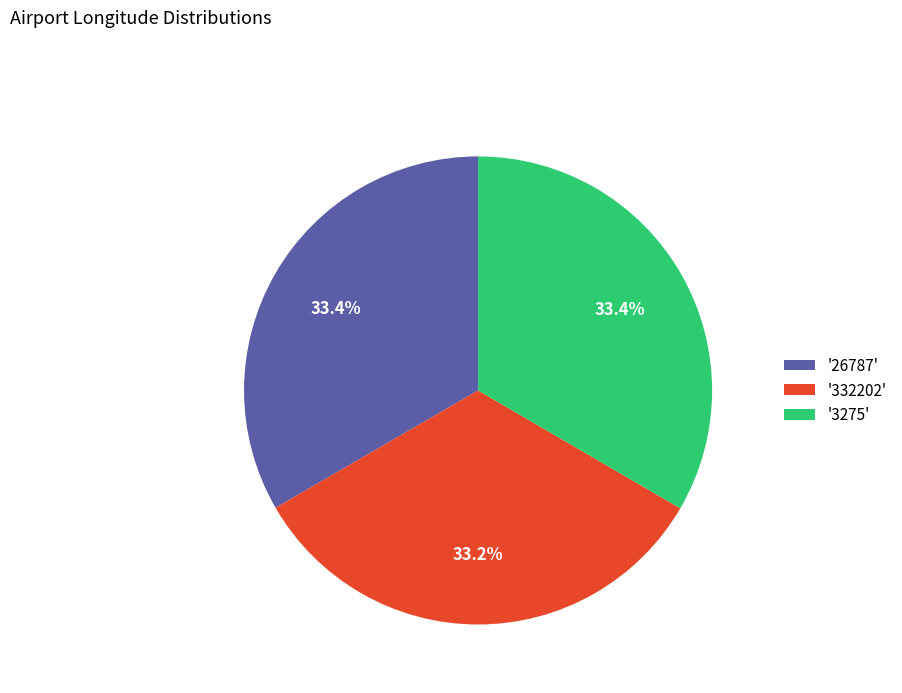

What is the total percentage of '332202' and '3275'?

66.6%